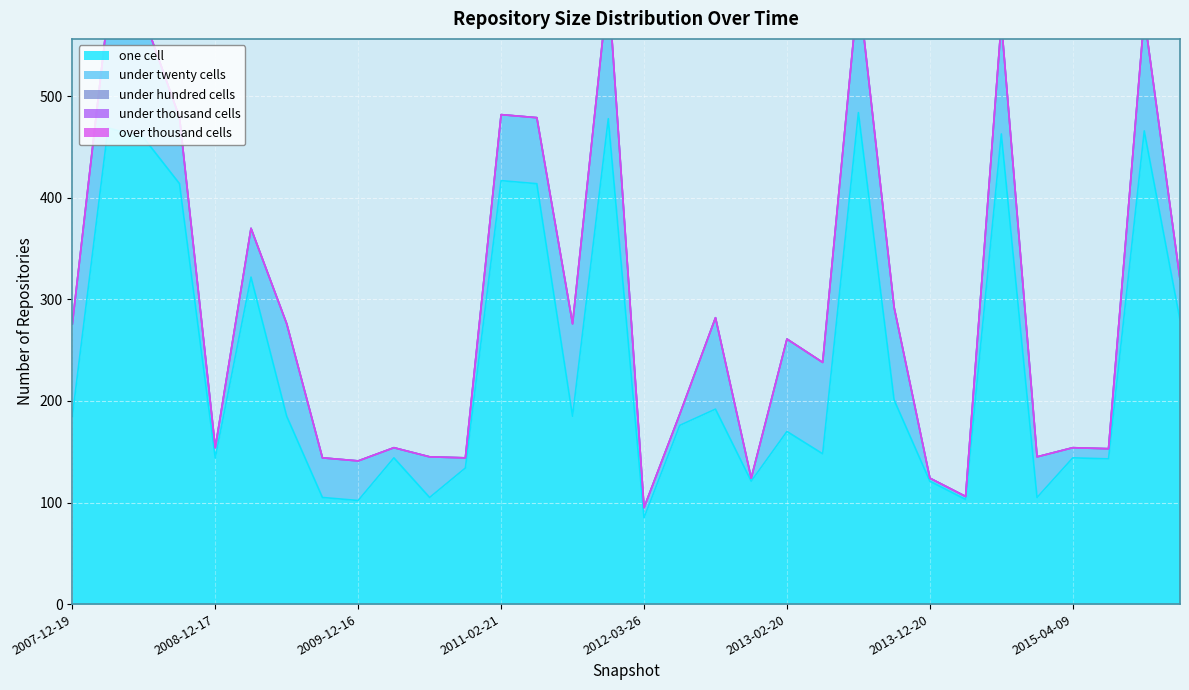

True or false: under_hundred_cells and over_thousand_cells intersect in this chart.

False